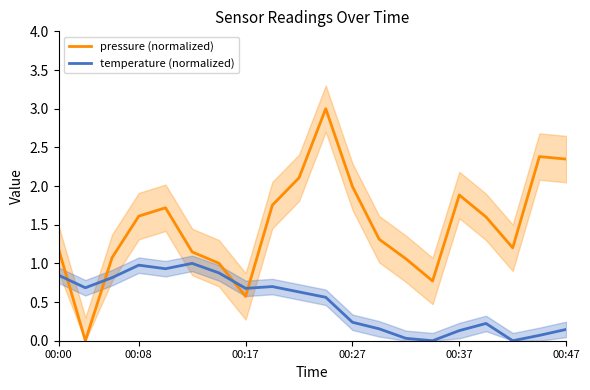

What are all the series names shown in the legend?

pressure (normalized), temperature (normalized)